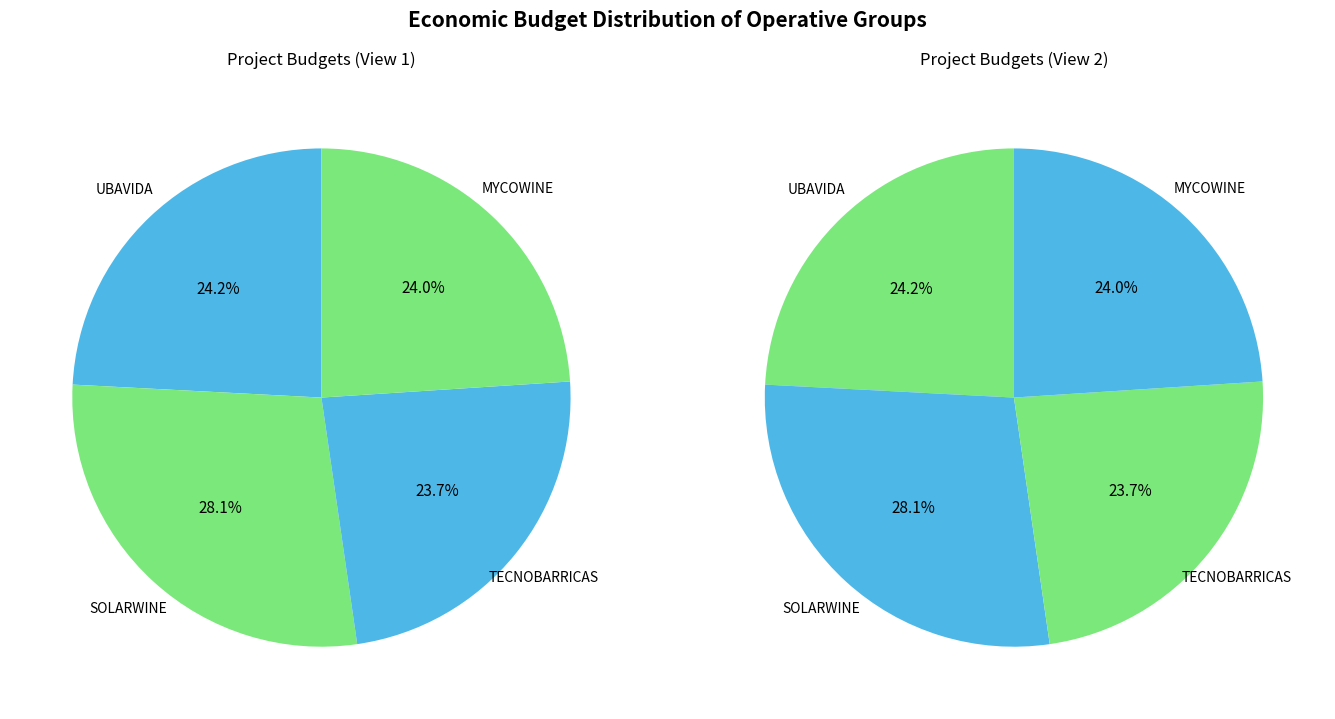

Between TECNOBARRICAS and UBAVIDA, which is larger?

UBAVIDA